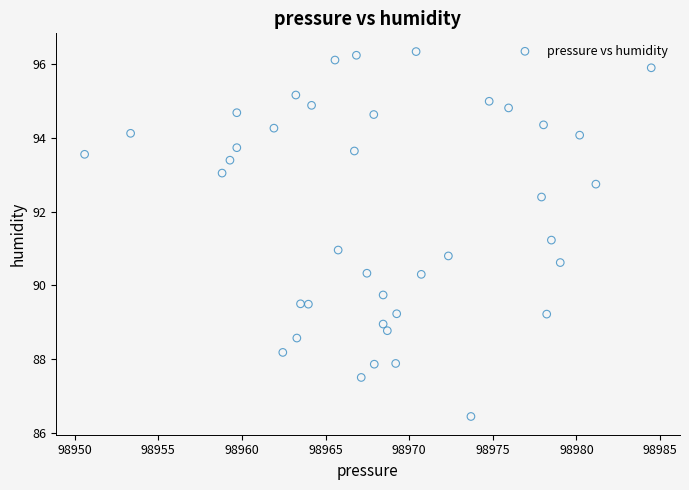

What is the range of X values (max minus min)?

33.9